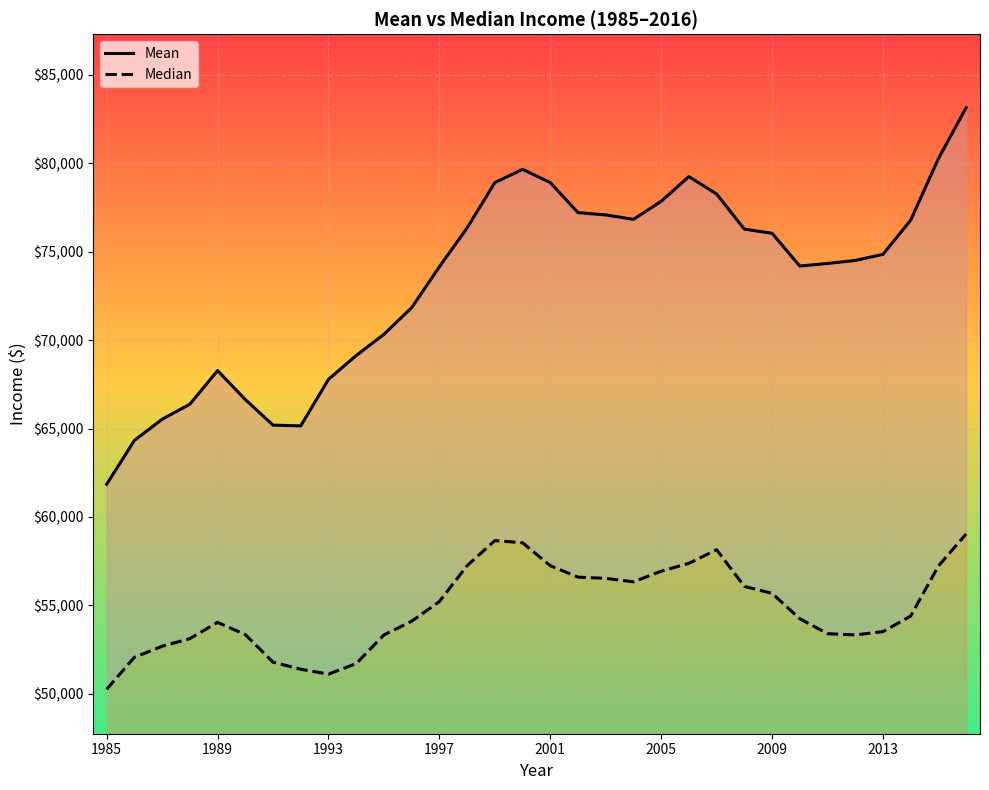

Is the value of Mean at 27 greater than the value of Median at 11?

Yes